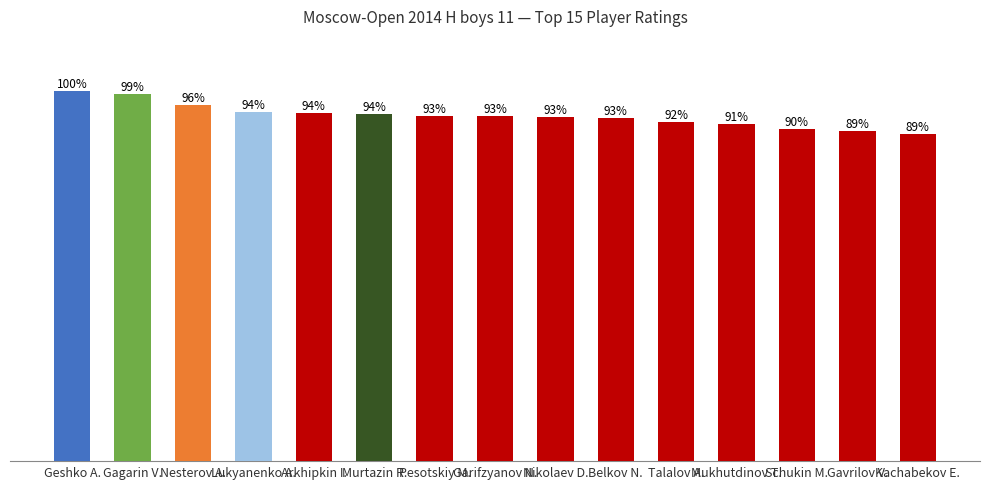

Are the bars horizontal?

No